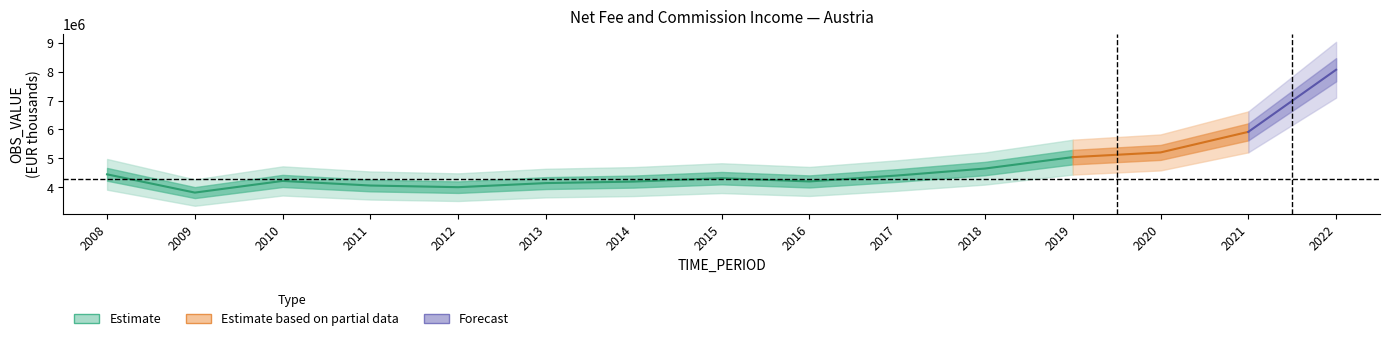

True or false: the data shows 4212084 at 2010.

True